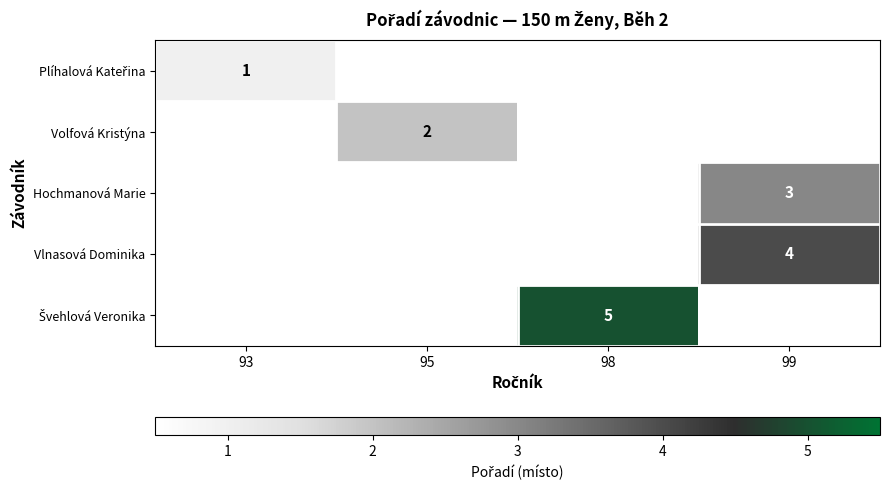

Which category has the lowest value across all series?

93